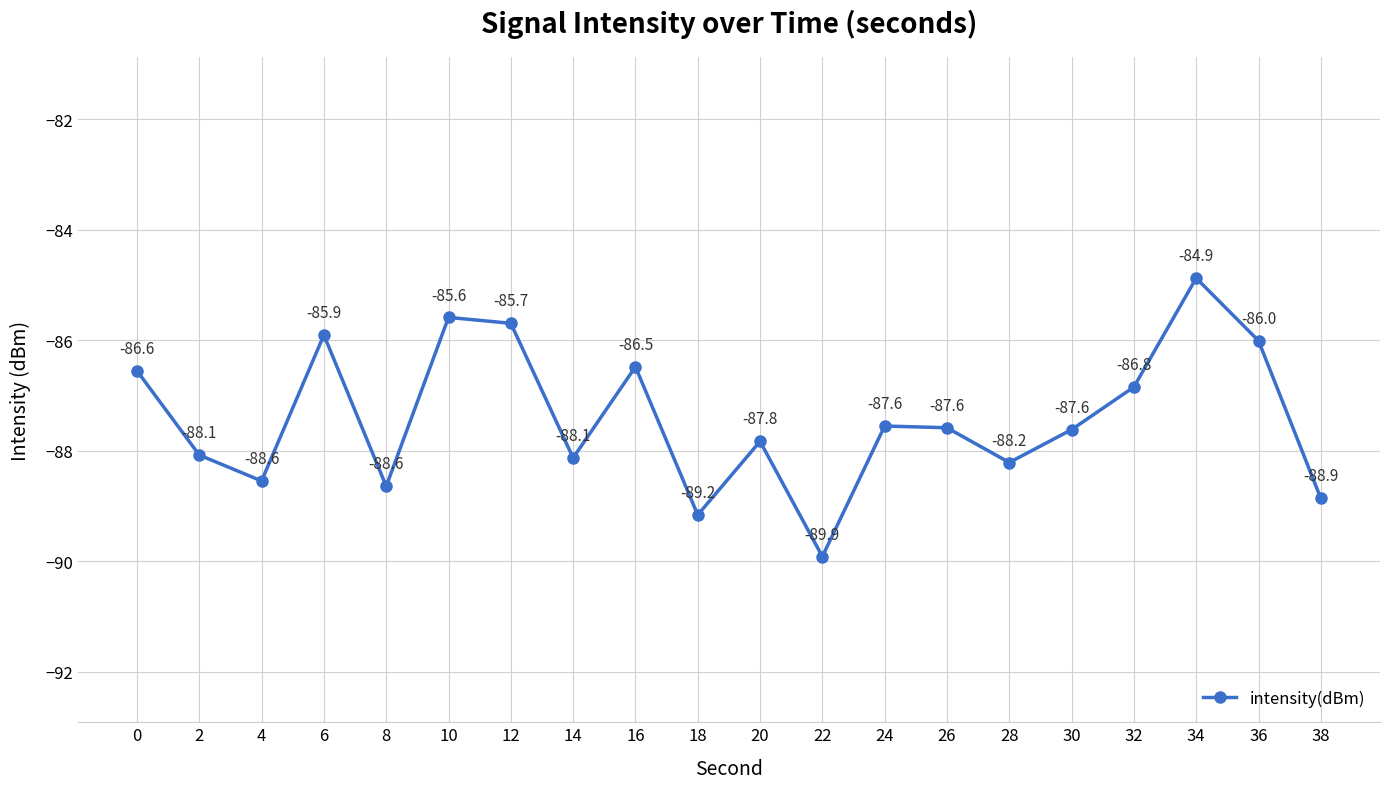

Is this an area chart (filled region under the line)?

No